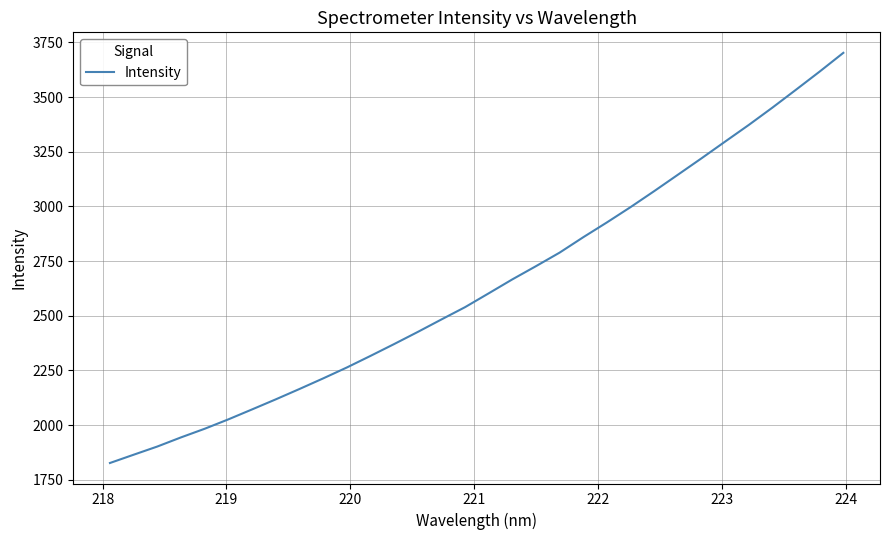

What is the minimum value shown in the chart?

1826.6